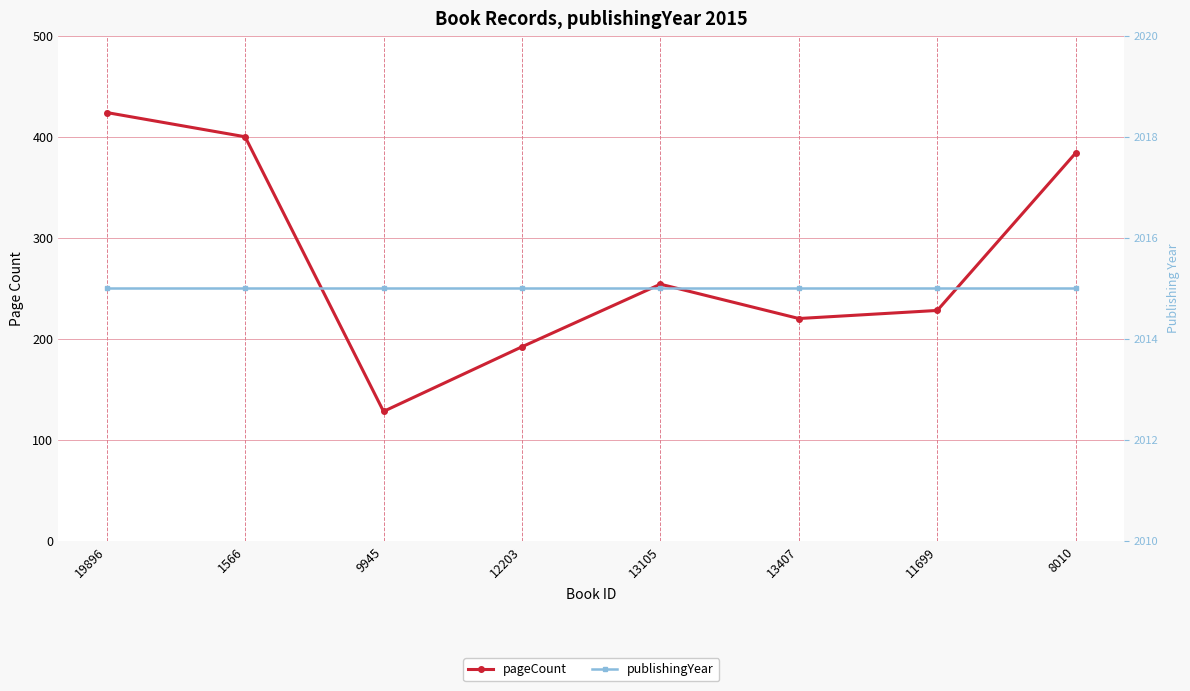

What is the label of the 4th point from the left?

12203